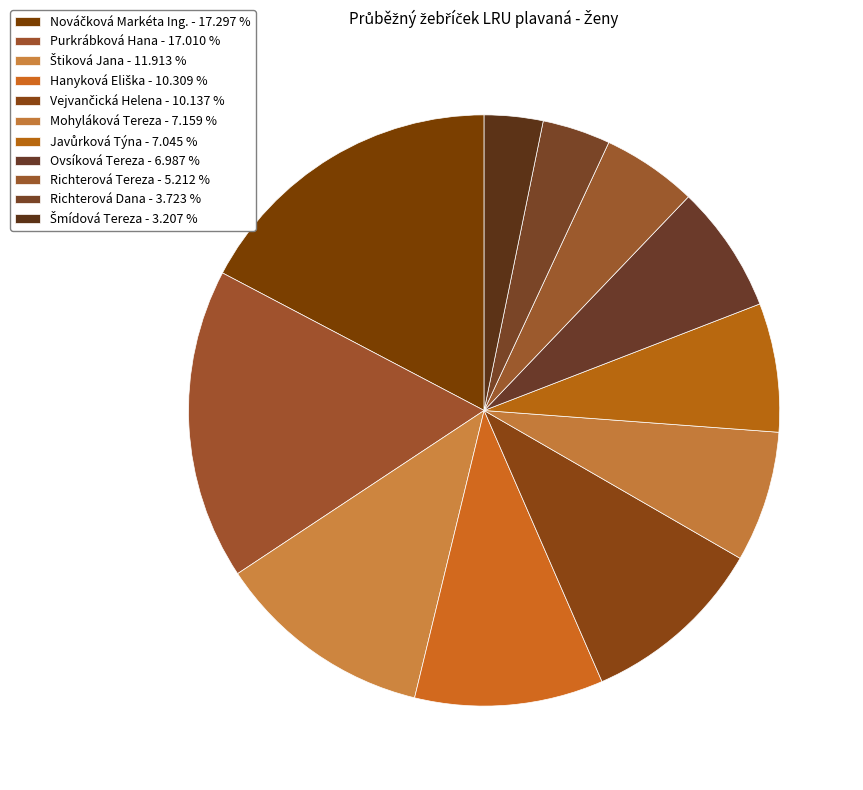

What portion of the pie excludes Javůrková Týna?

93.0%